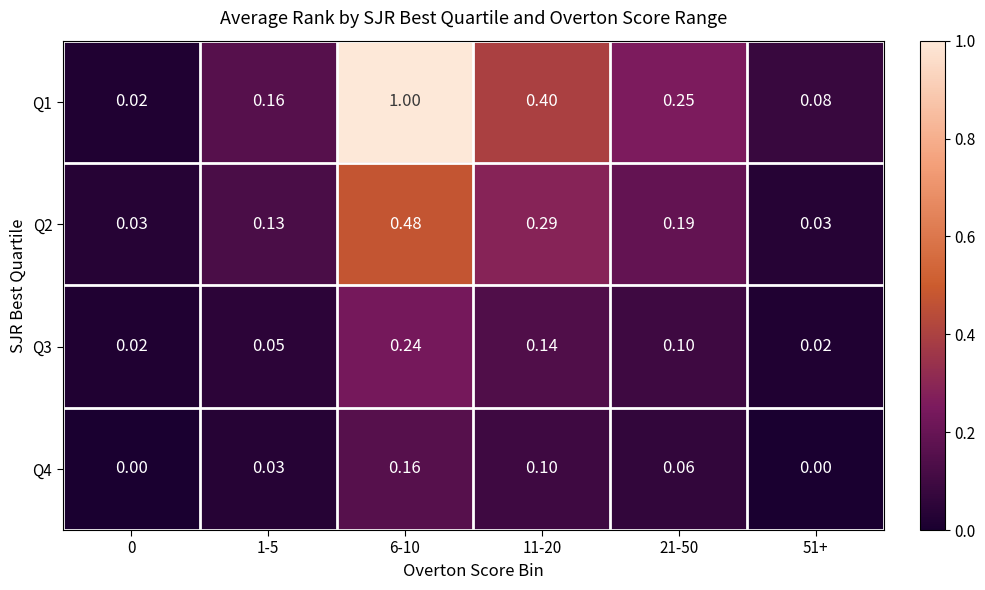

Which series has the largest range (max minus min)?

Q1